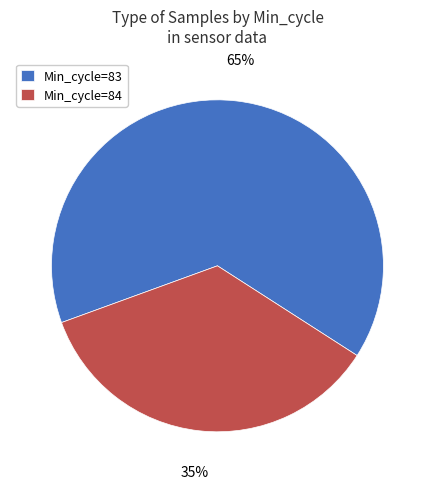

What is the largest slice in the pie chart?

Min_cycle=83